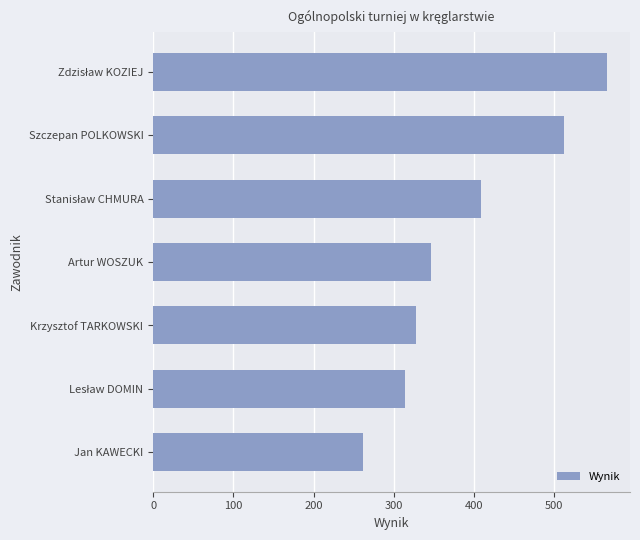

How many series are shown in this chart?

1